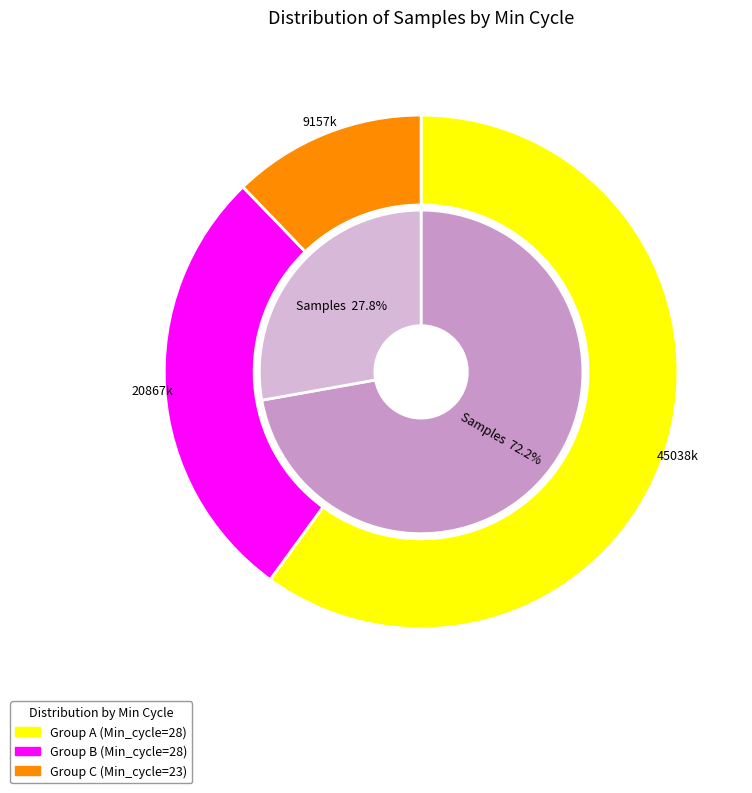

Which slice is the largest?

28